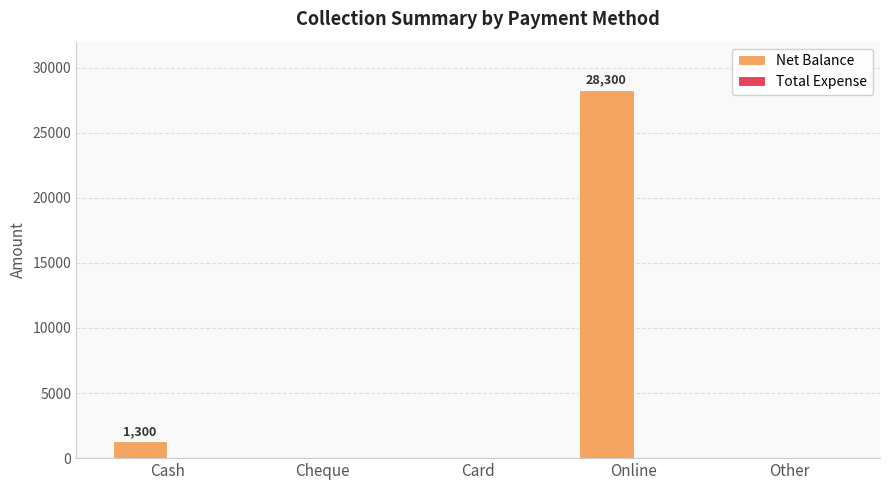

Are the bars horizontal?

No